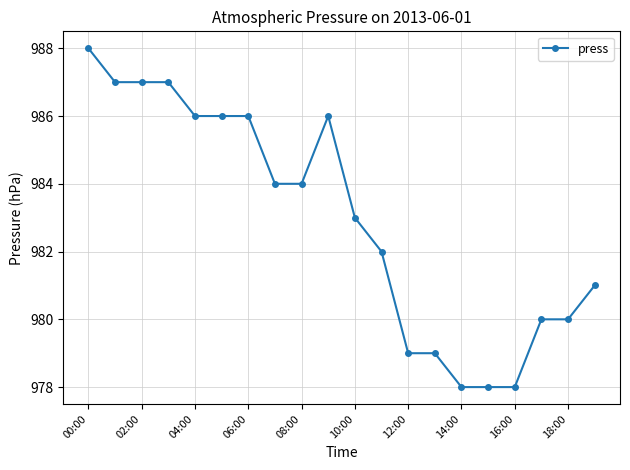

What is the minimum value shown in the chart?

978